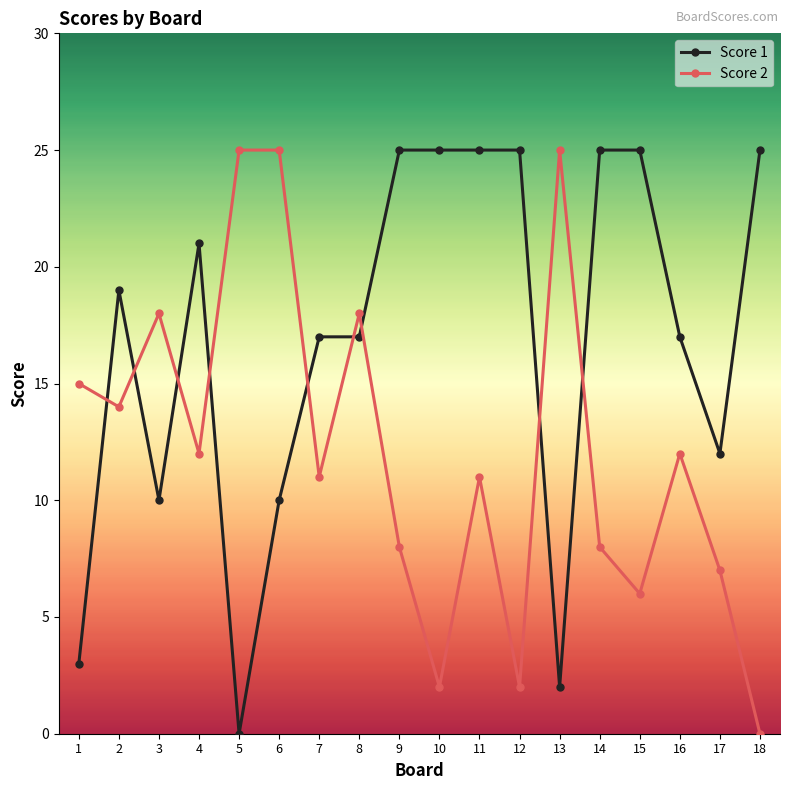

Which series ends up on top after the final intersection of Score 1 and Score 2?

Score 1